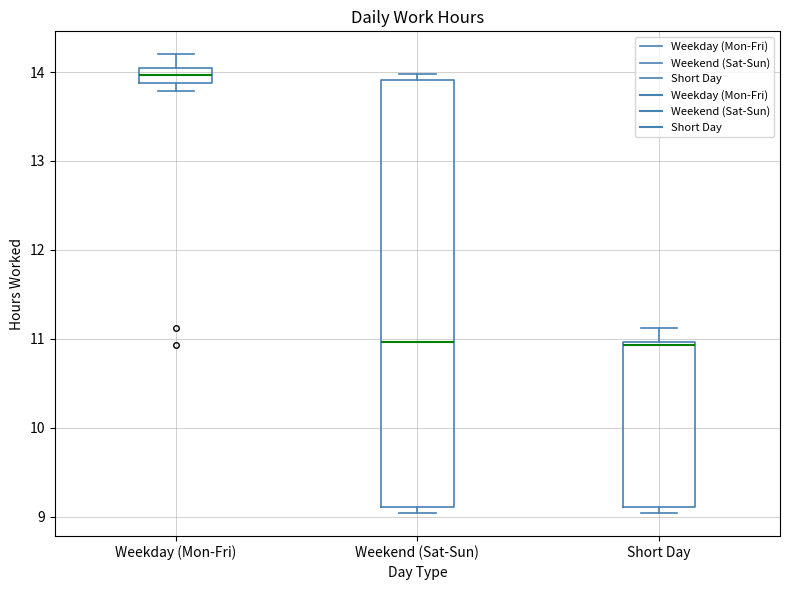

Which box's median line is the highest?

Weekday (Mon-Fri)